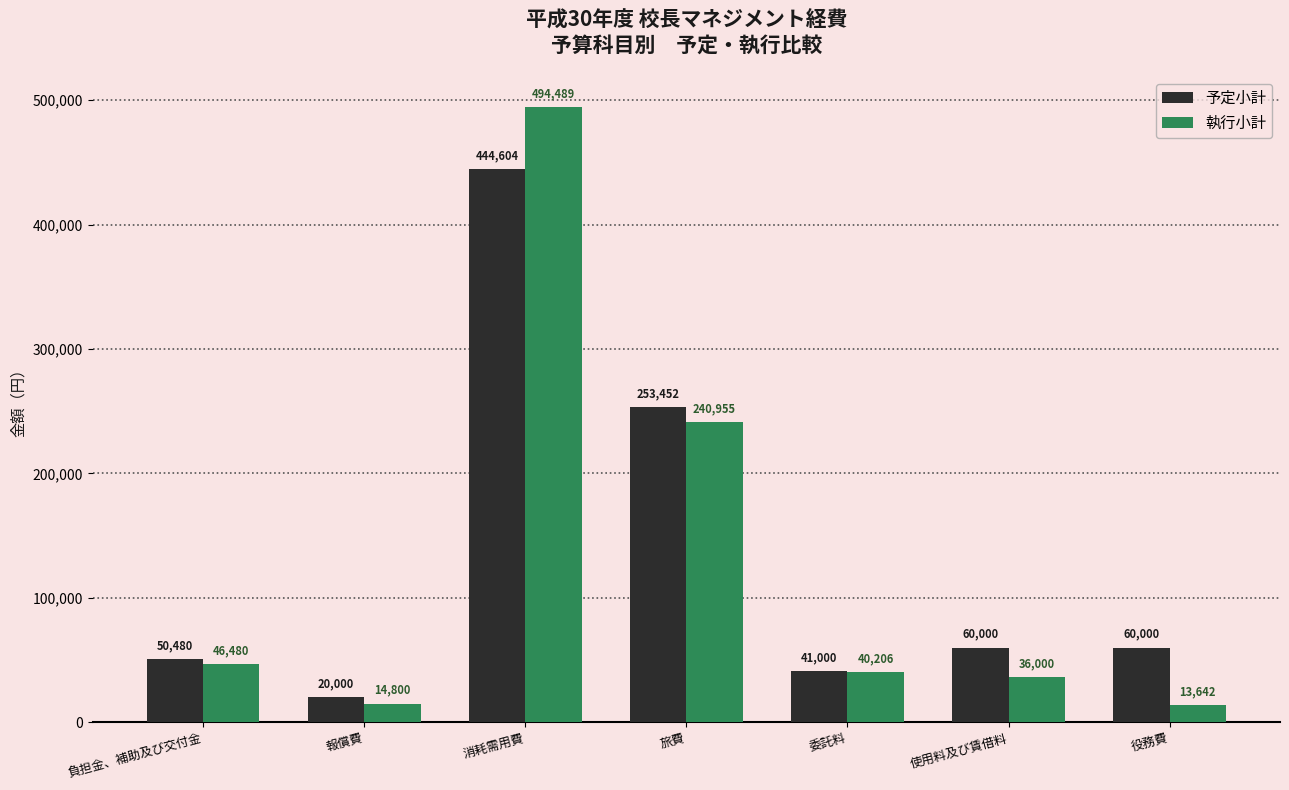

How many groups of bars are there?

7